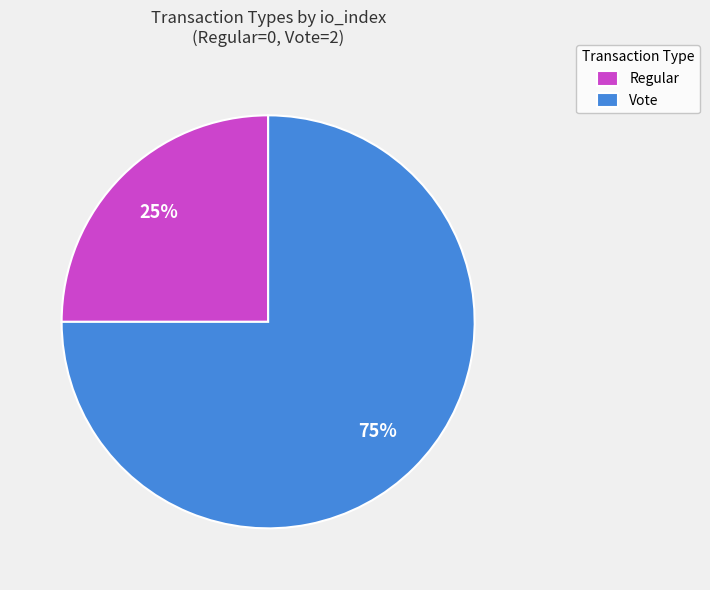

What is the smallest slice in the pie chart?

Regular